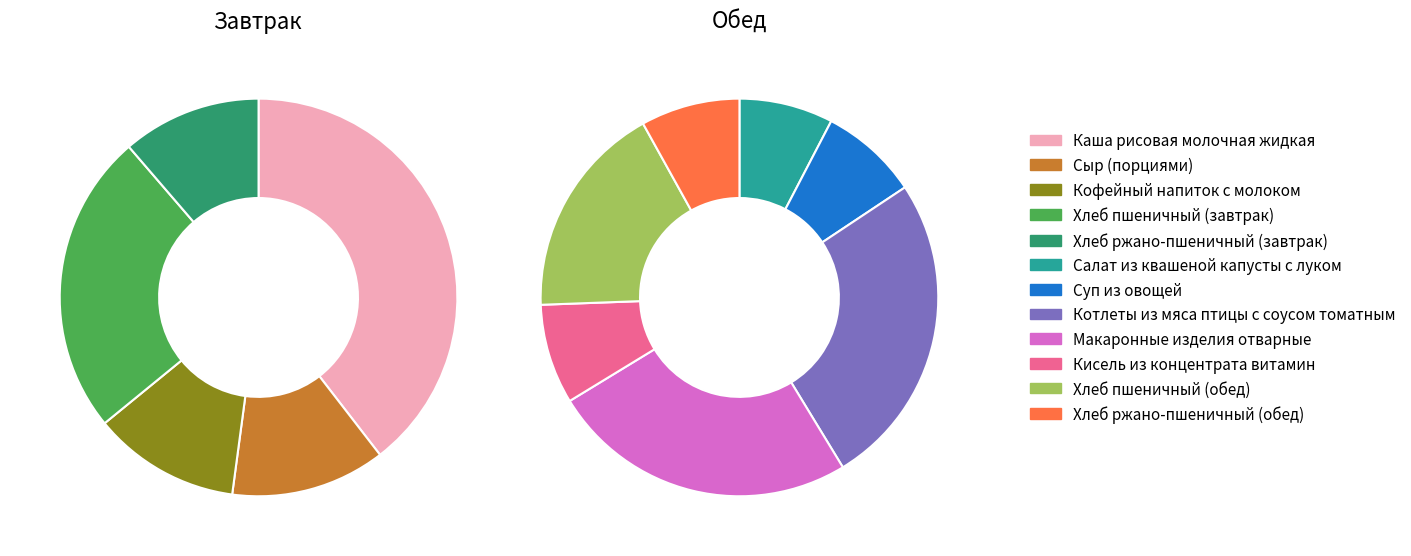

Which slice is the largest?

Каша рисовая молочная жидкая